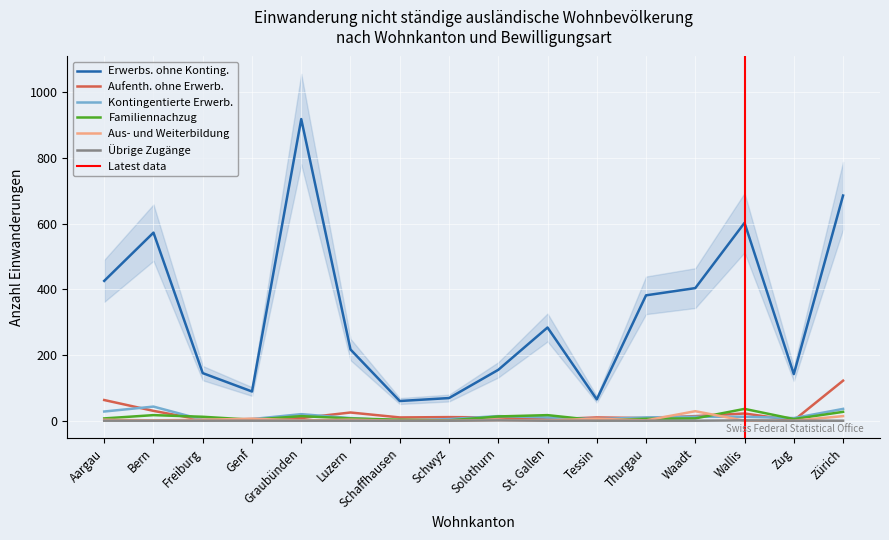

Is this an area chart (filled region under the line)?

No